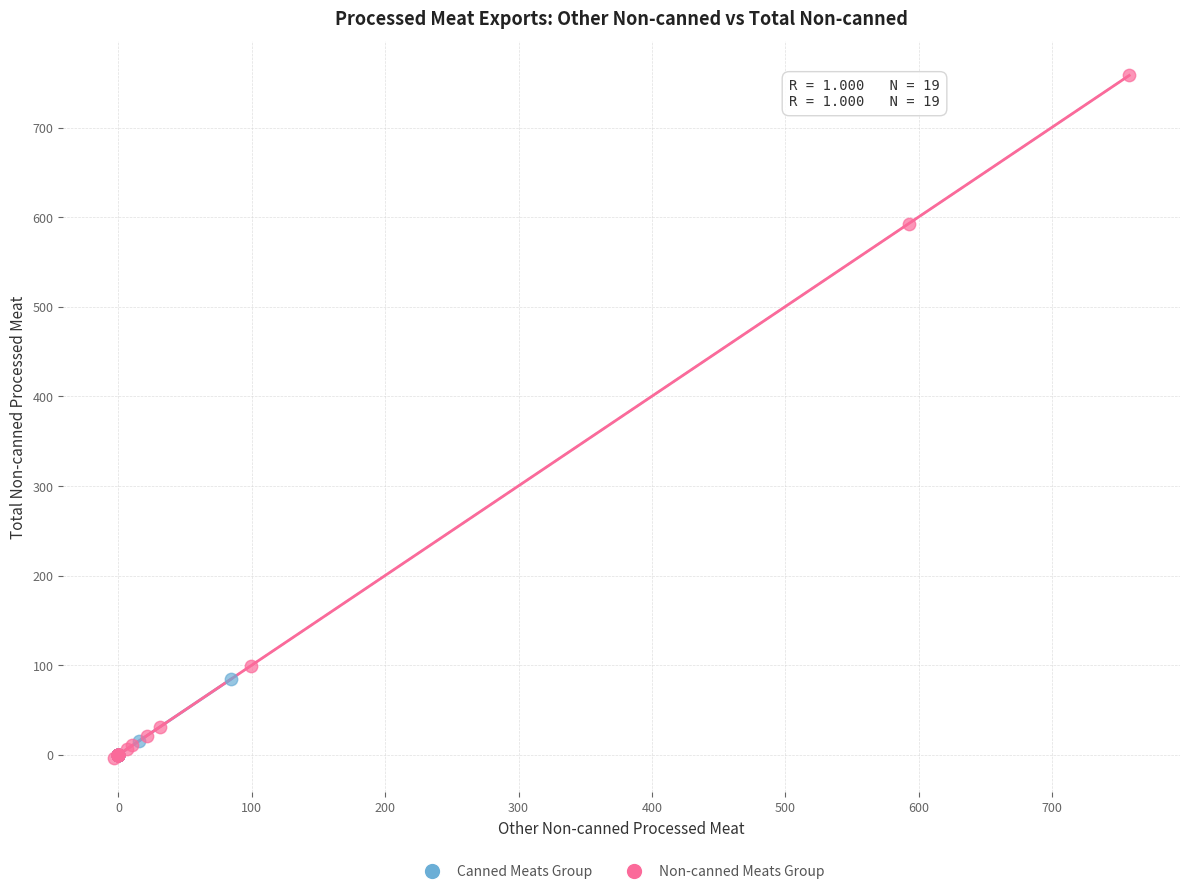

What are all the series names shown in the legend?

Canned Meats Group, Non-canned Meats Group